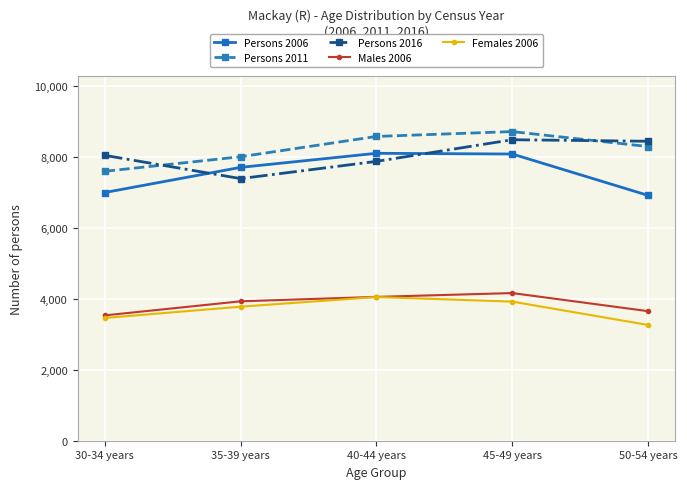

How many lines are shown in the chart?

5